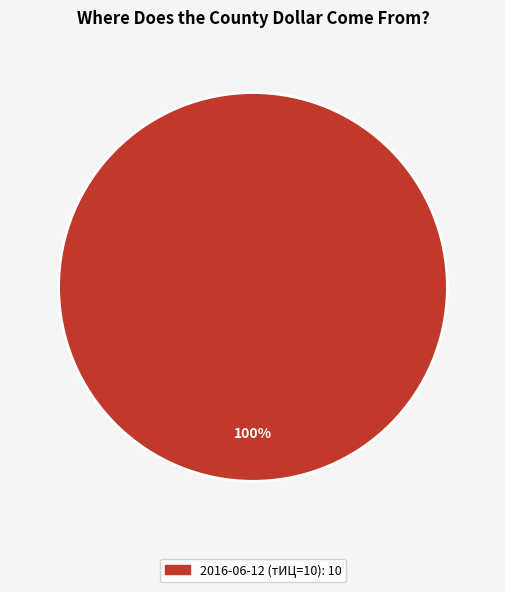

Is there any slice that represents more than half of the pie?

Yes